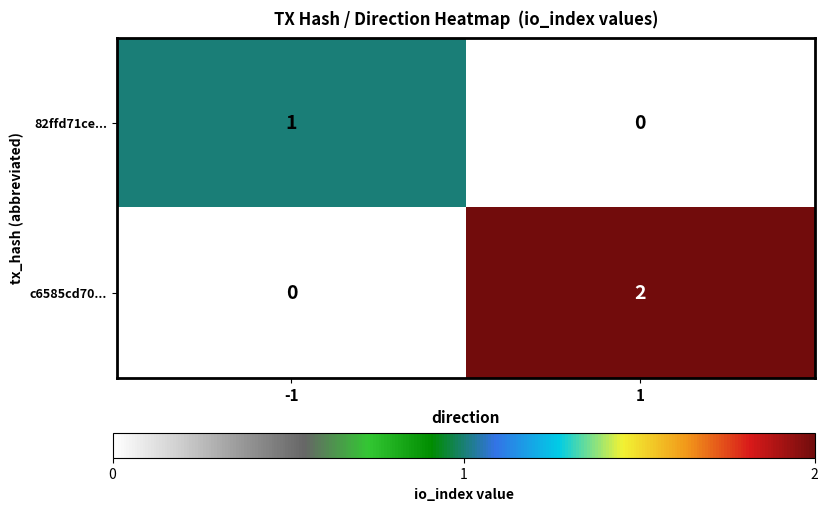

What is the spread (max minus min) of values at 1?

2